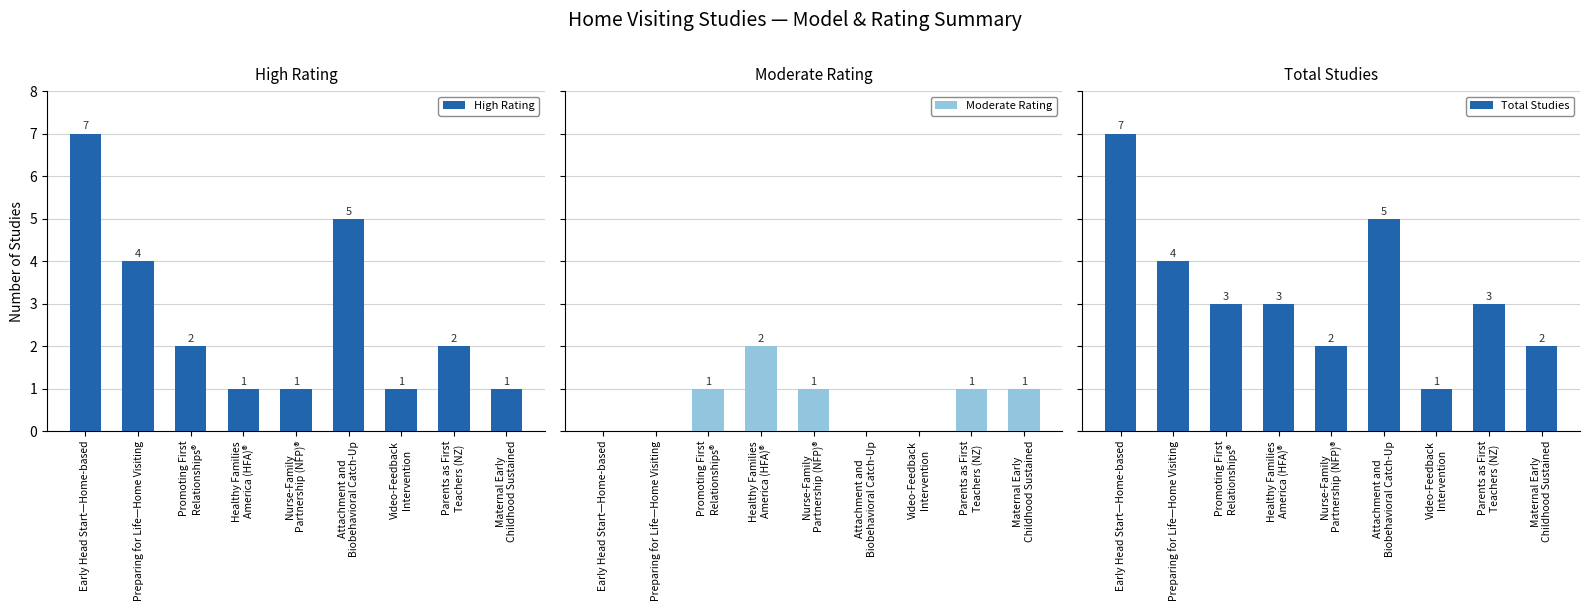

How many bars are there in total?

27